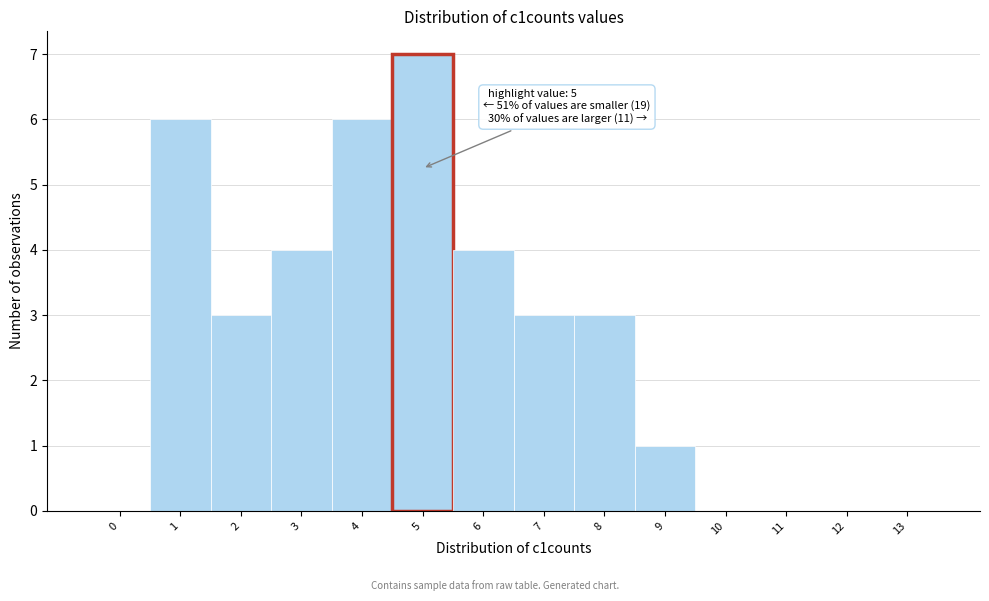

Reading left to right, list all the values displayed in this chart.

0=0	1=6	2=3	3=4	4=6	5=7	6=4	7=3	8=3	9=1	10=0	11=0	12=0	13=0